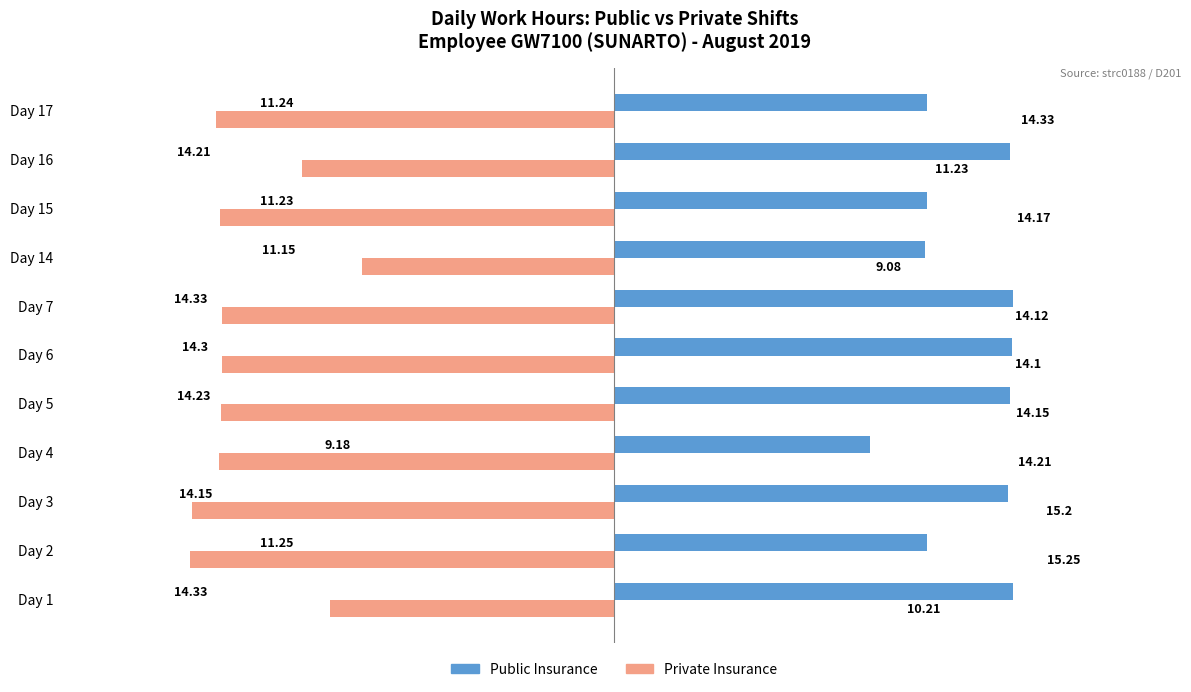

What are all the series names shown in the legend?

Public Insurance, Private Insurance